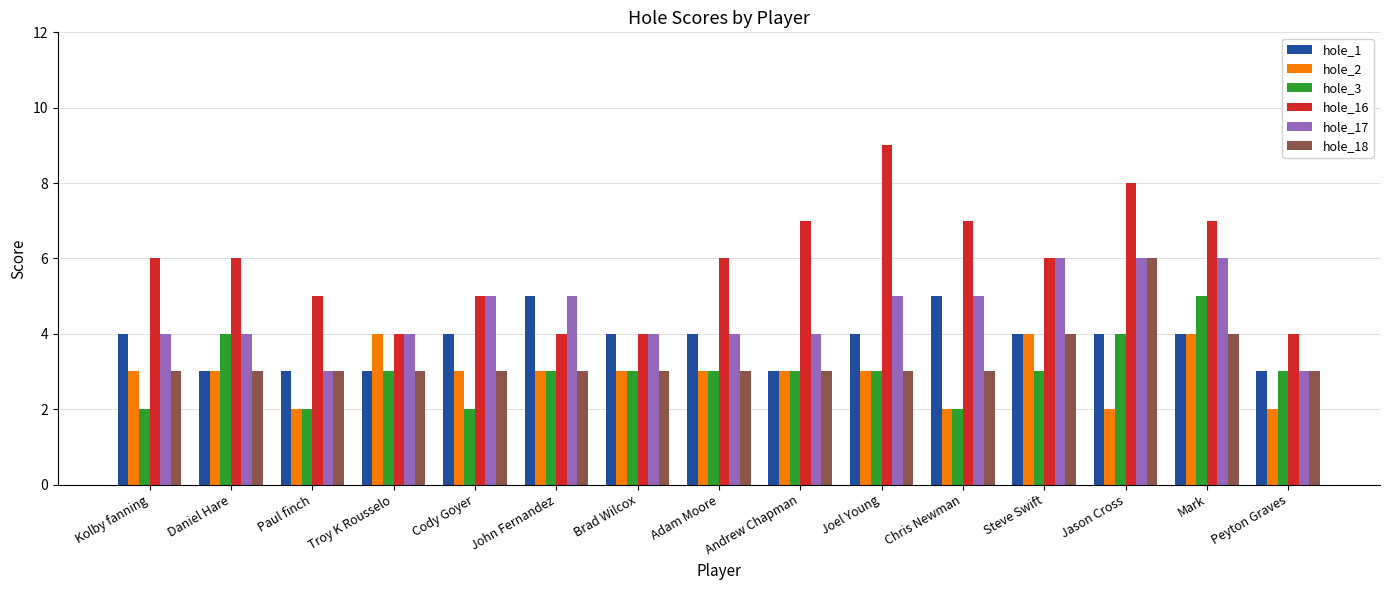

What is the sum of all hole_3 values?

45